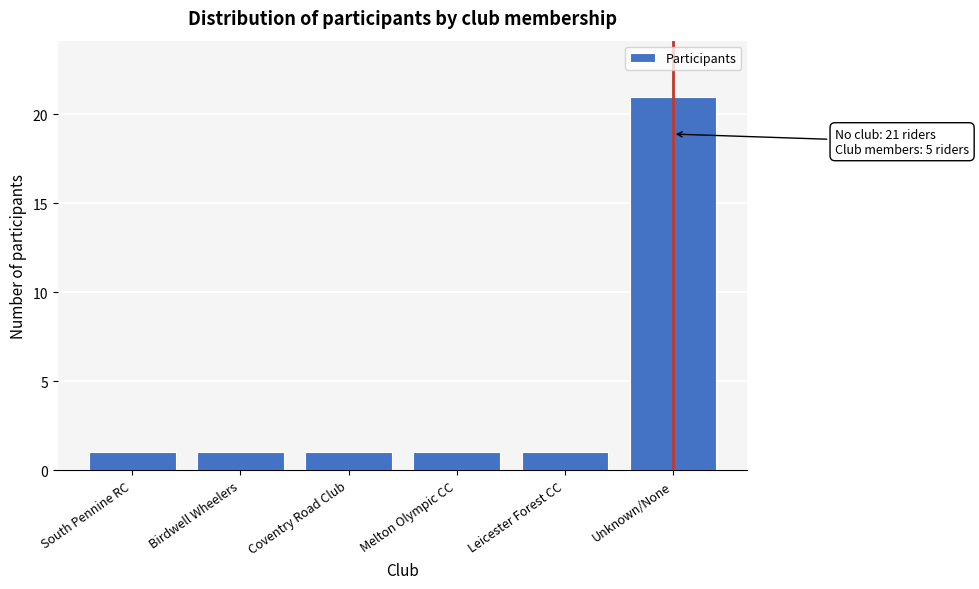

Reading left to right, extract all data points from this chart.

1	1	1	1	1	21